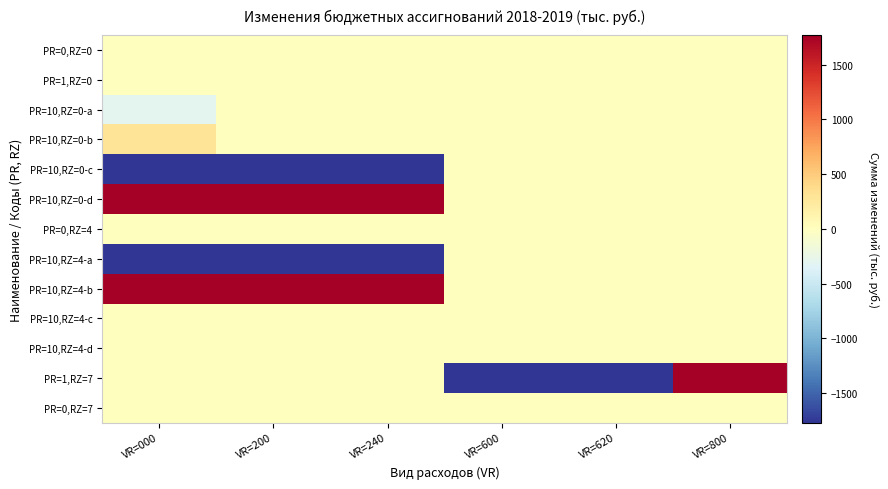

Reading left to right, list all the values displayed in this chart.

PR=0,RZ=0: VR=000=0.0	VR=200=0.0	VR=240=0.0	VR=600=0.0	VR=620=0.0	VR=800=0.0
PR=1,RZ=0: VR=000=0.0	VR=200=0.0	VR=240=0.0	VR=600=0.0	VR=620=0.0	VR=800=0.0
PR=10,RZ=0-a: VR=000=-300.0	VR=200=0.0	VR=240=0.0	VR=600=0.0	VR=620=0.0	VR=800=0.0
PR=10,RZ=0-b: VR=000=300.0	VR=200=0.0	VR=240=0.0	VR=600=0.0	VR=620=0.0	VR=800=0.0
PR=10,RZ=0-c: VR=000=-1770.8	VR=200=-1770.8	VR=240=-1770.8	VR=600=0.0	VR=620=0.0	VR=800=0.0
PR=10,RZ=0-d: VR=000=1770.8	VR=200=1770.8	VR=240=1770.8	VR=600=0.0	VR=620=0.0	VR=800=0.0
PR=0,RZ=4: VR=000=0.0	VR=200=0.0	VR=240=0.0	VR=600=0.0	VR=620=0.0	VR=800=0.0
PR=10,RZ=4-a: VR=000=-1770.8	VR=200=-1770.8	VR=240=-1770.8	VR=600=0.0	VR=620=0.0	VR=800=0.0
PR=10,RZ=4-b: VR=000=1770.8	VR=200=1770.8	VR=240=1770.8	VR=600=0.0	VR=620=0.0	VR=800=0.0
PR=10,RZ=4-c: VR=000=0.0	VR=200=0.0	VR=240=0.0	VR=600=0.0	VR=620=0.0	VR=800=0.0
PR=10,RZ=4-d: VR=000=0.0	VR=200=0.0	VR=240=0.0	VR=600=0.0	VR=620=0.0	VR=800=0.0
PR=1,RZ=7: VR=000=0.0	VR=200=0.0	VR=240=0.0	VR=600=-2880.0	VR=620=-2880.0	VR=800=2880.0
PR=0,RZ=7: VR=000=0.0	VR=200=0.0	VR=240=0.0	VR=600=0.0	VR=620=0.0	VR=800=0.0